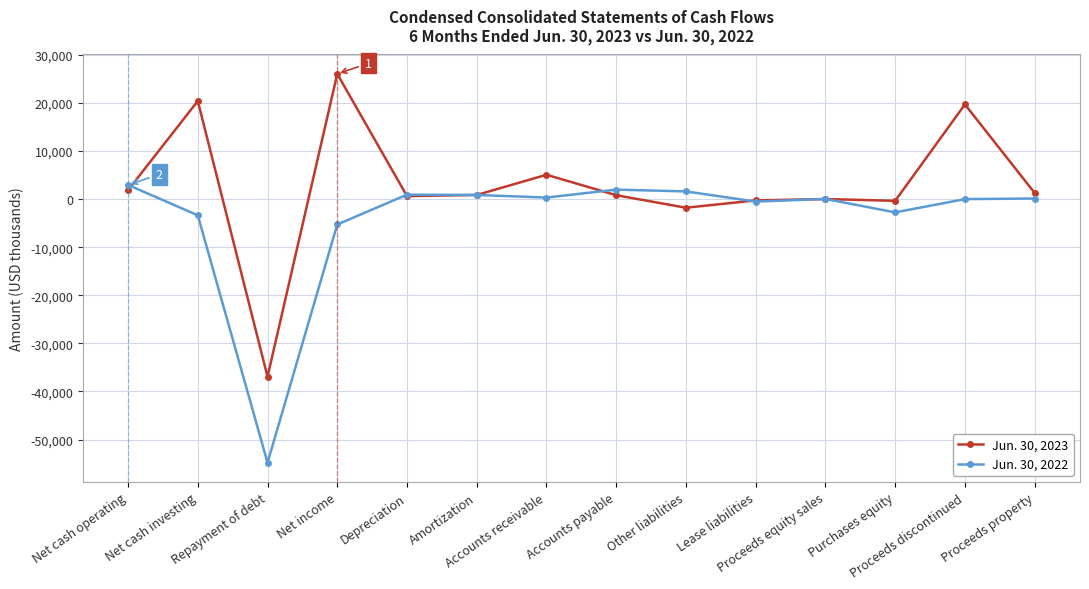

Does the chart have visible grid lines?

Yes